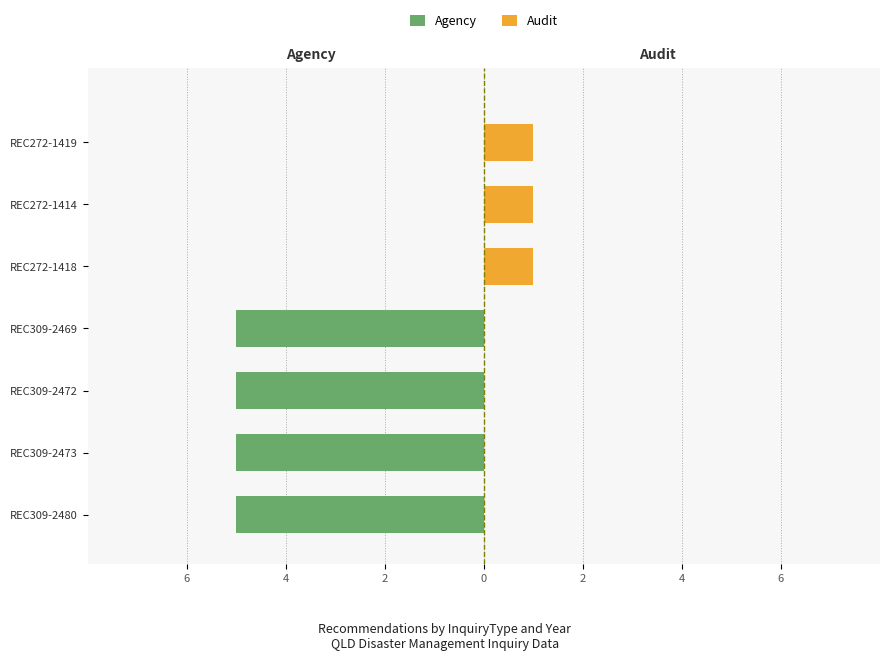

Count the Agency values in the range -5 to 0.

7